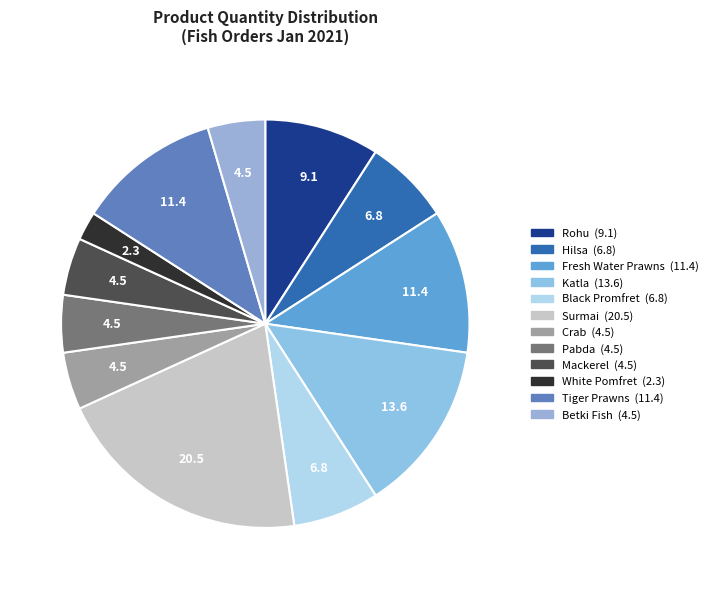

Is it true that Surmai is 12% of the pie?

False